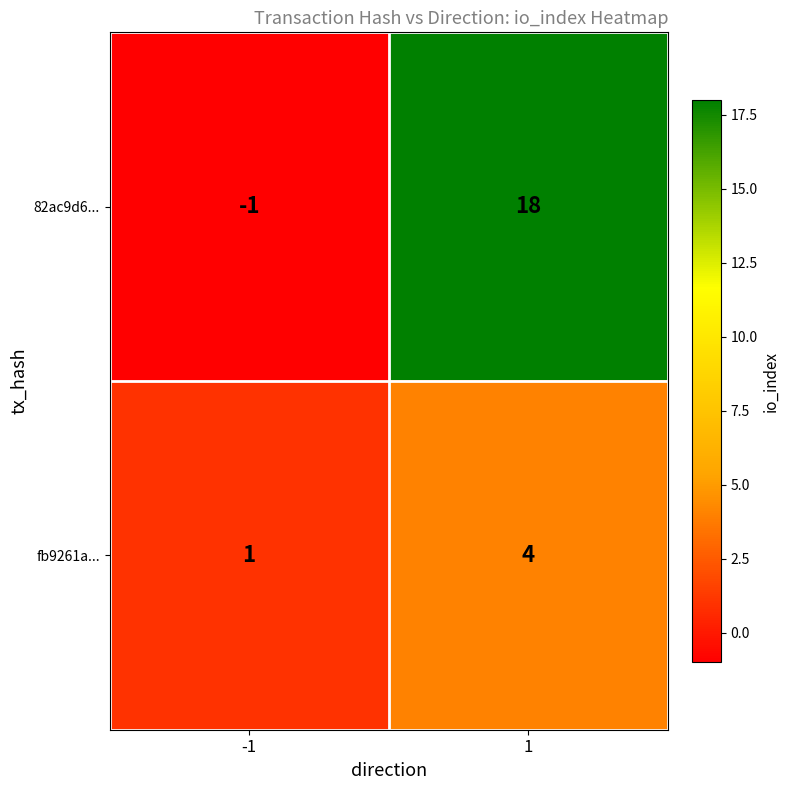

Reading left to right, transcribe all the data shown in this chart.

82ac9d6...: -1	18
fb9261a...: 1	4